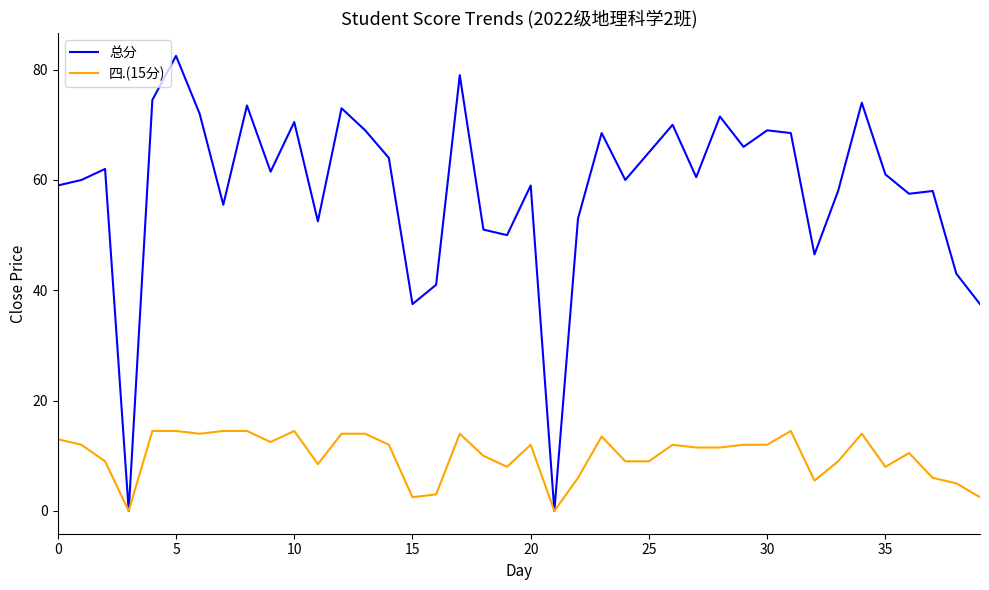

Rank the series by their maximum value, from lowest to highest.

四.(15分), 总分